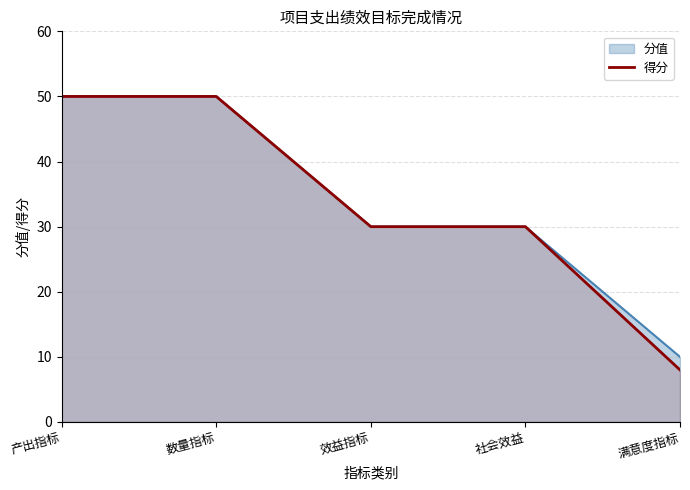

Which has a higher value, 产出指标 or 数量指标?

产出指标